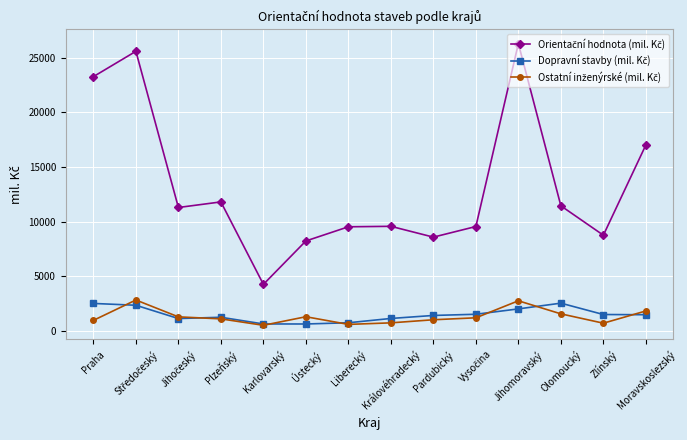

Which category has the highest value across all series?

Jihomoravský